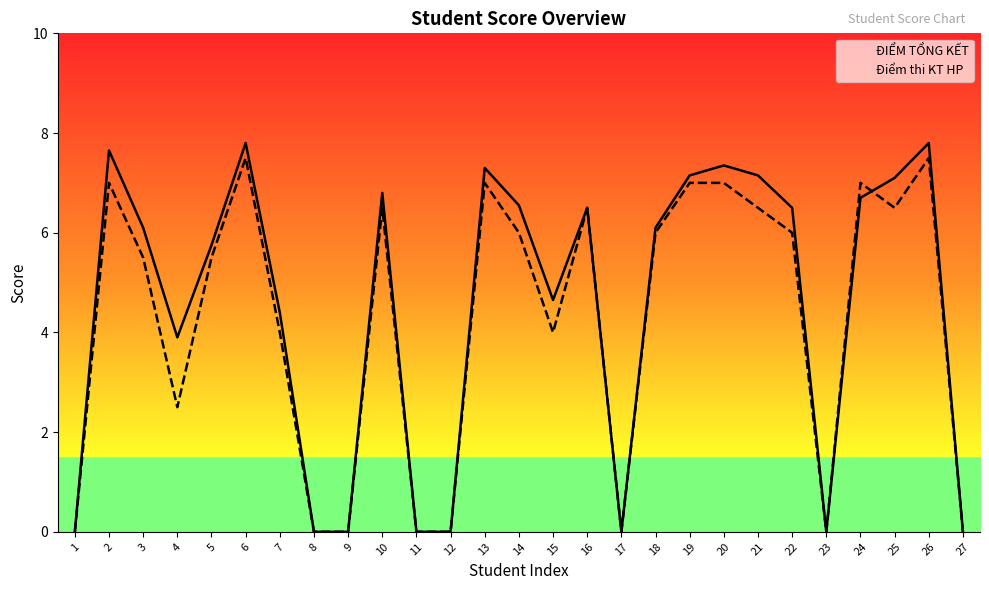

Reading right to left, transcribe all the data shown in this chart.

ĐIỂM TỔNG KẾT: 27=0.0	26=7.8	25=7.1	24=6.7	23=0.0	22=6.5	21=7.2	20=7.3	19=7.2	18=6.1	17=0.0	16=6.5	15=4.7	14=6.5	13=7.3	12=0.0	11=0.0	10=6.8	9=0.0	8=0.0	7=4.4	6=7.8	5=5.8	4=3.9	3=6.1	2=7.7	1=0.0
Điểm thi KT HP: 27=0.0	26=7.5	25=6.5	24=7.0	23=0.0	22=6.0	21=6.5	20=7.0	19=7.0	18=6.0	17=0.0	16=6.5	15=4.0	14=6.0	13=7.0	12=0.0	11=0.0	10=6.5	9=0.0	8=0.0	7=4.0	6=7.5	5=5.5	4=2.5	3=5.5	2=7.0	1=0.0